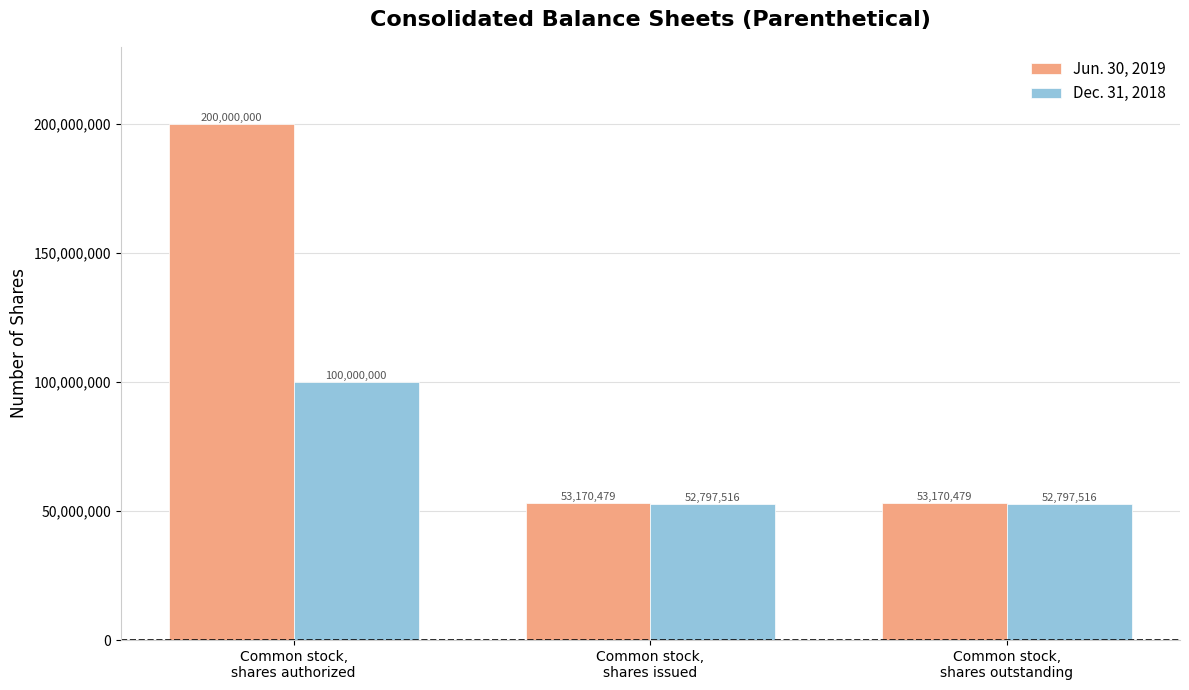

Are the bars horizontal?

No